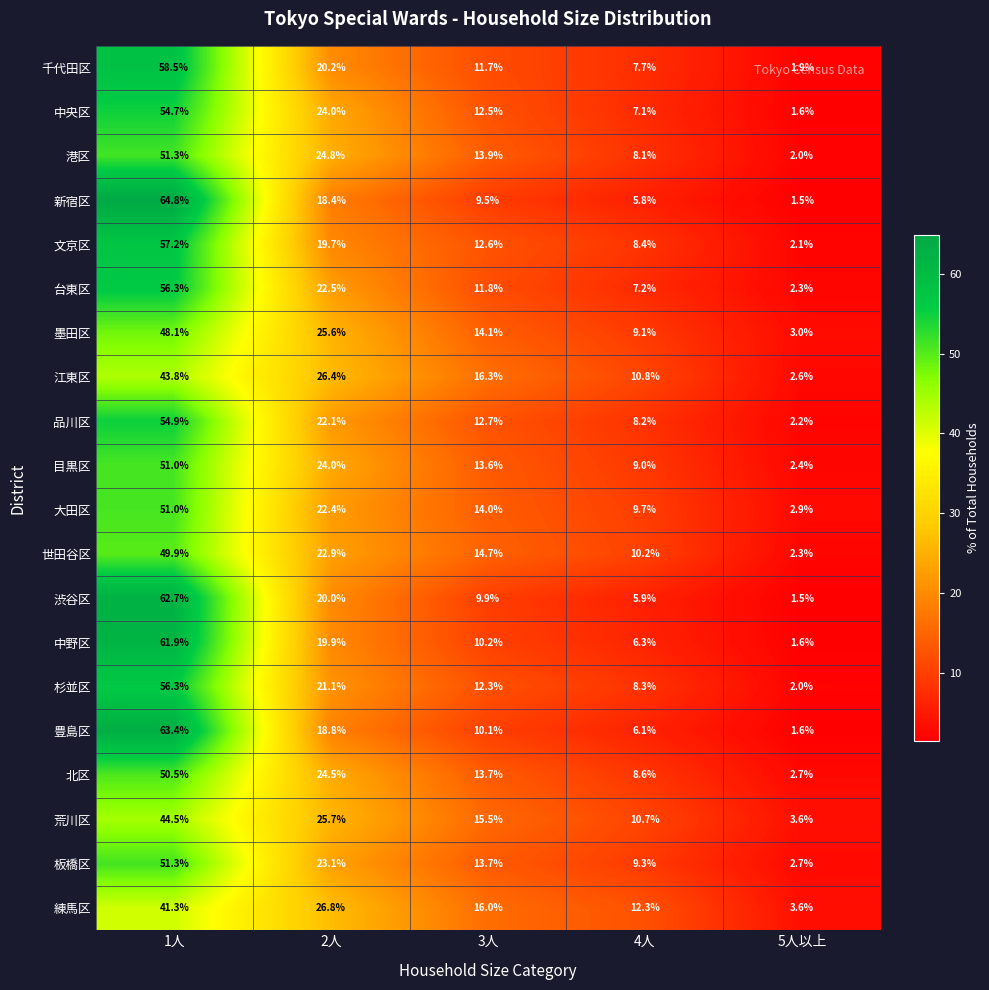

How many distinct data groups are displayed?

20